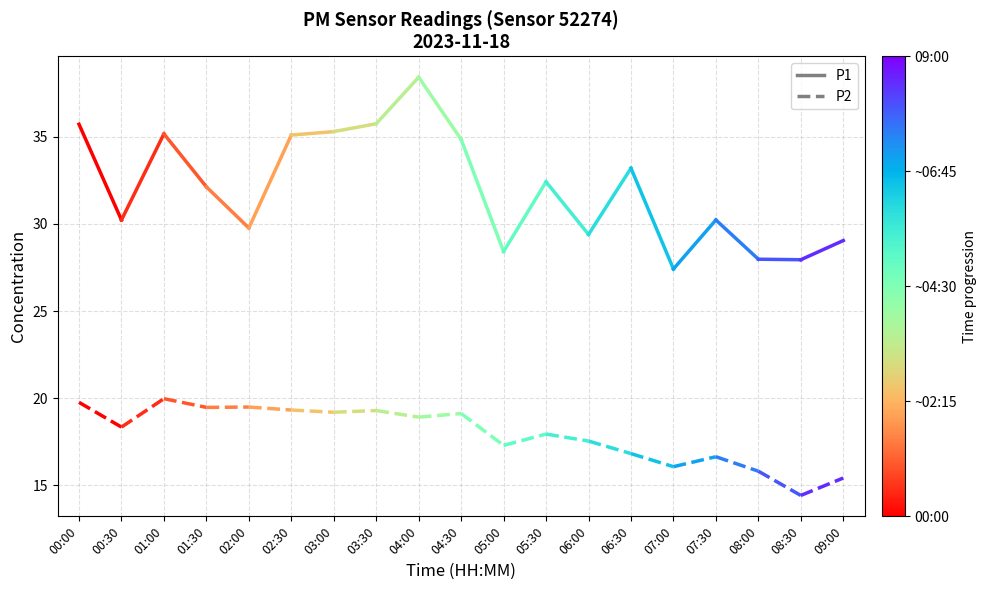

What are all the series names shown in the legend?

P1, P2